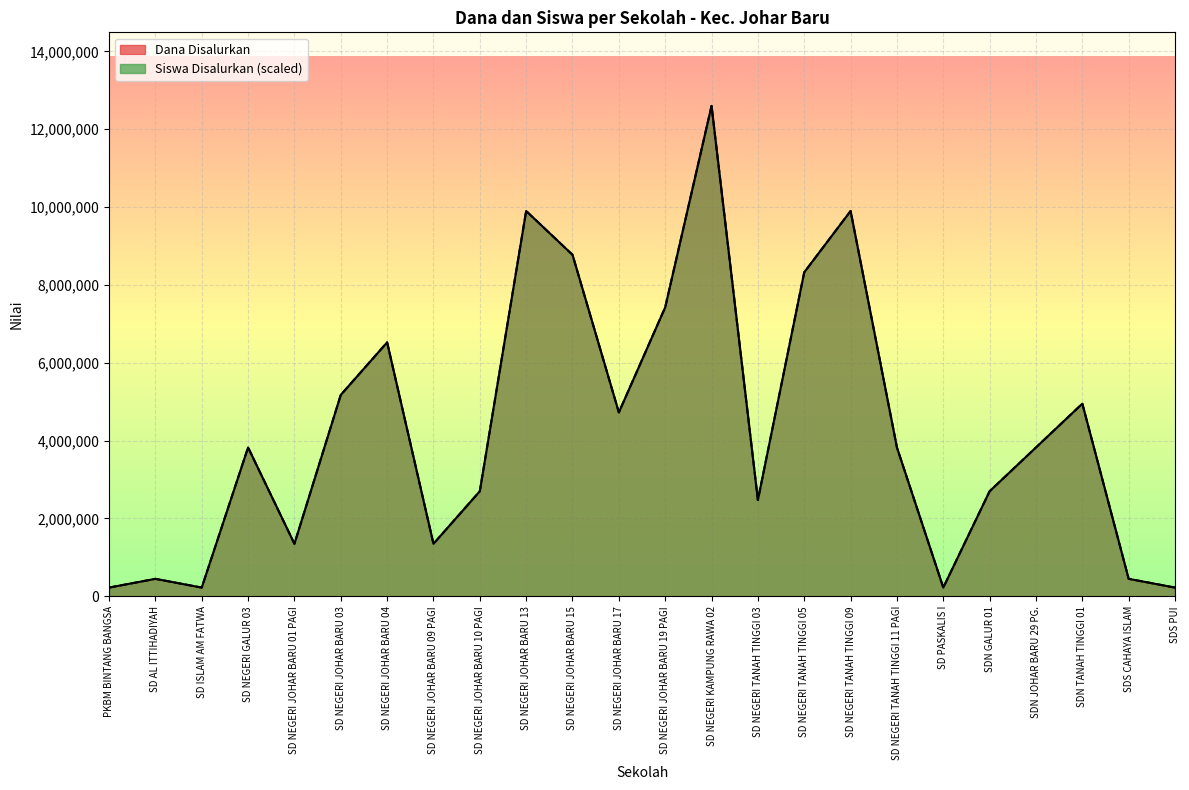

What is the average value of the Dana Disalurkan series?

4256250